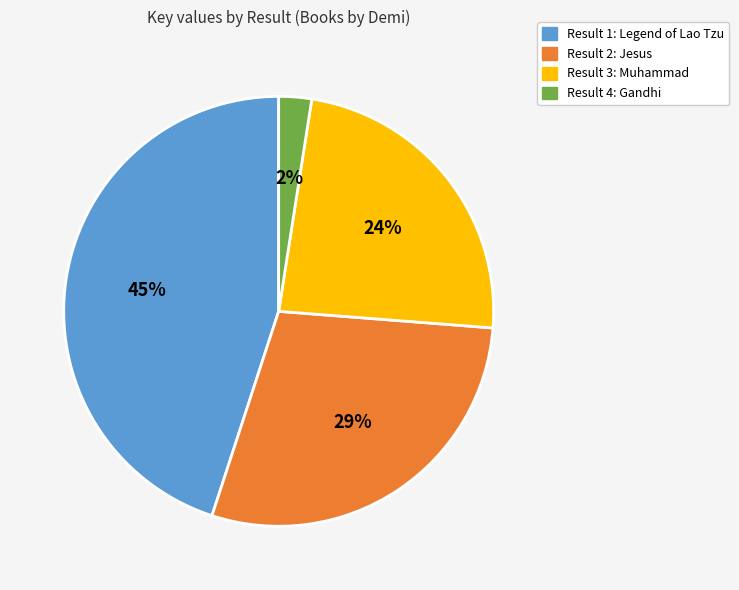

To the nearest percent, what is the average slice percentage?

25%